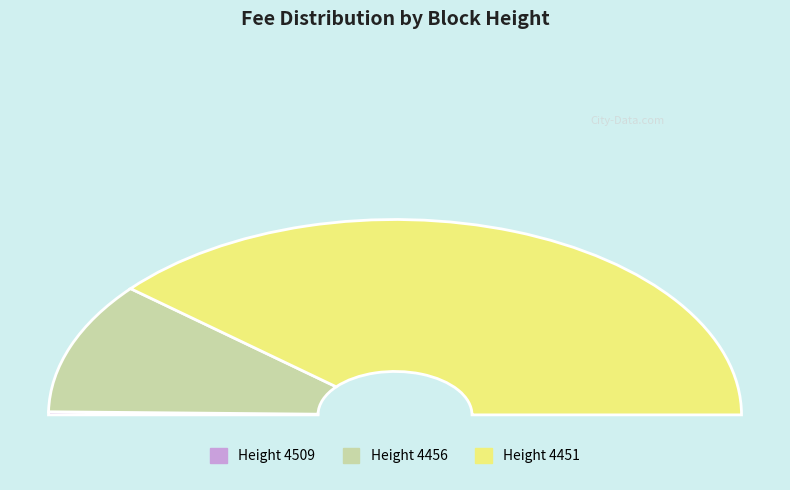

To the nearest percent, what portion does 4509 represent?

1%